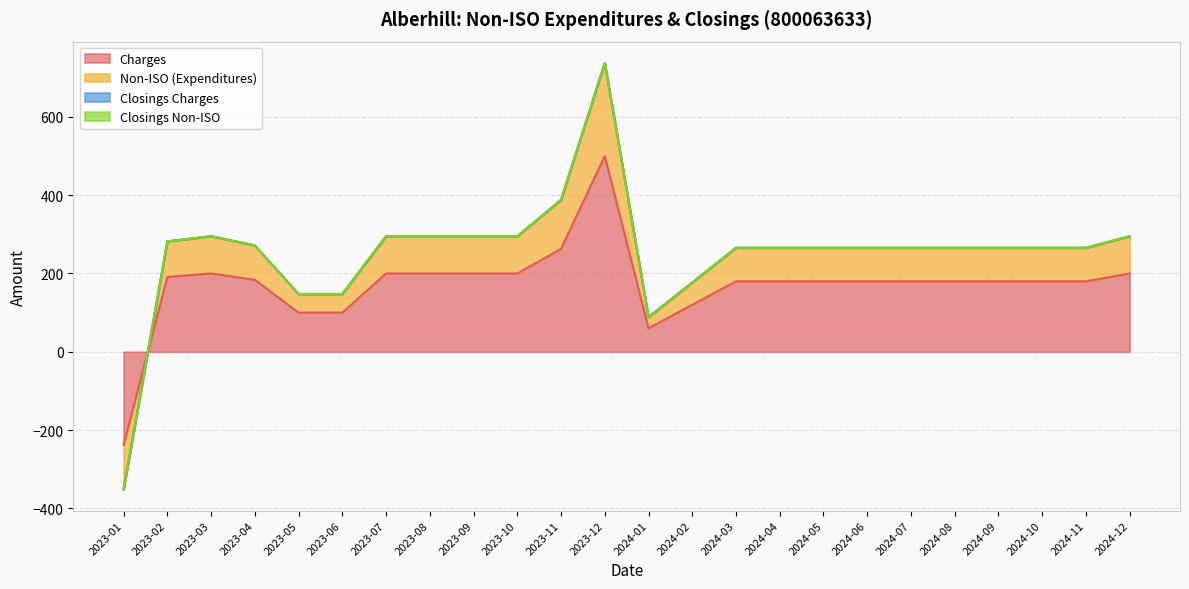

At which label does Non-ISO (Expenditures) reach its peak?

2023-12